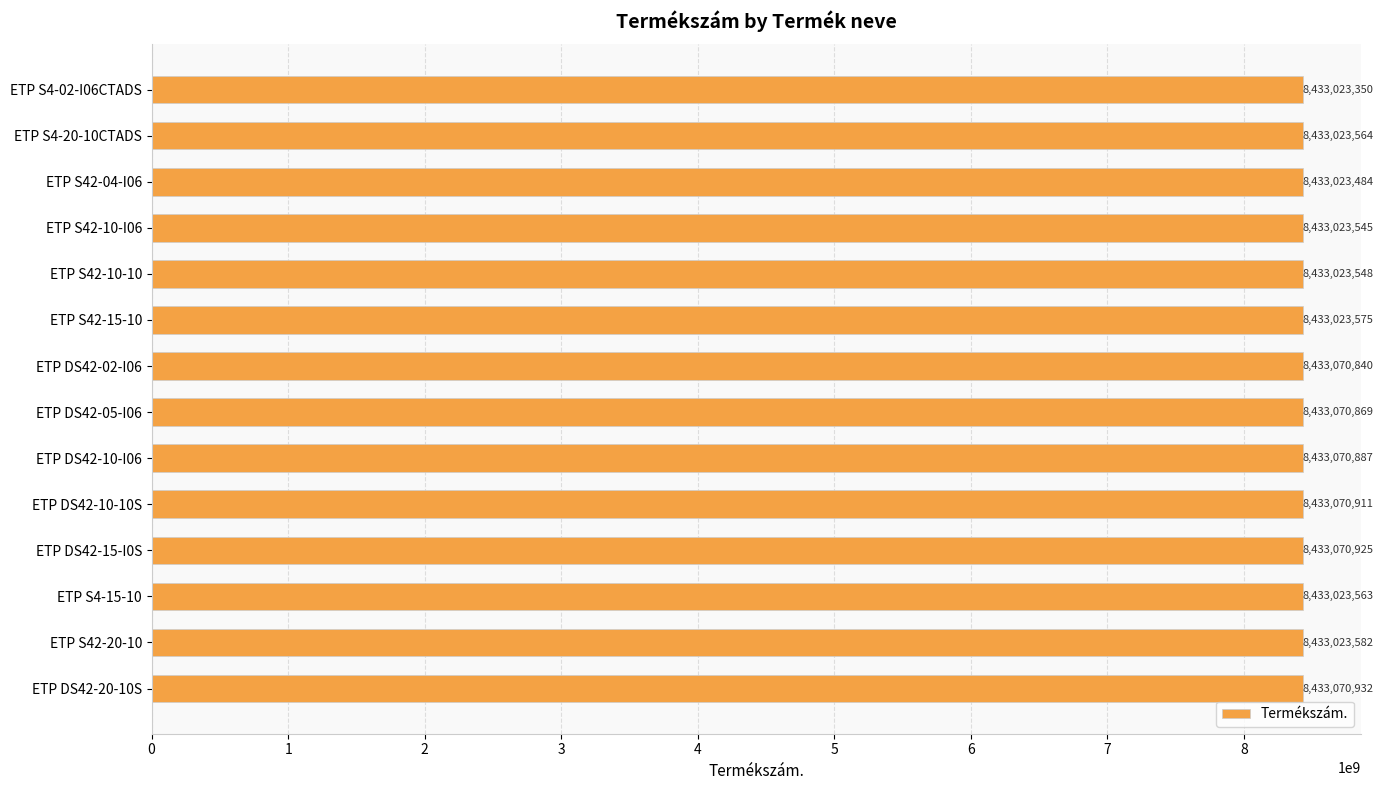

What position from the bottom is ETP S4-20-10CTADS?

13